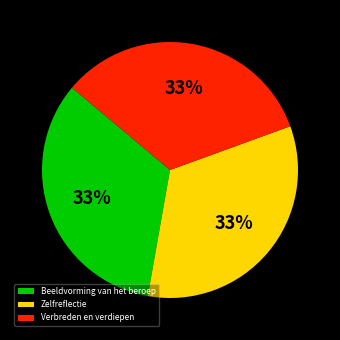

How many slices are in this pie chart?

3